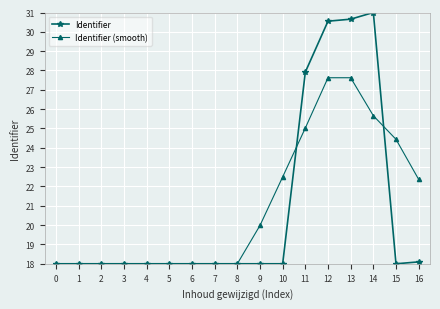

What is the value of the Identifier (smooth) point at the 17th from the left?

22.4